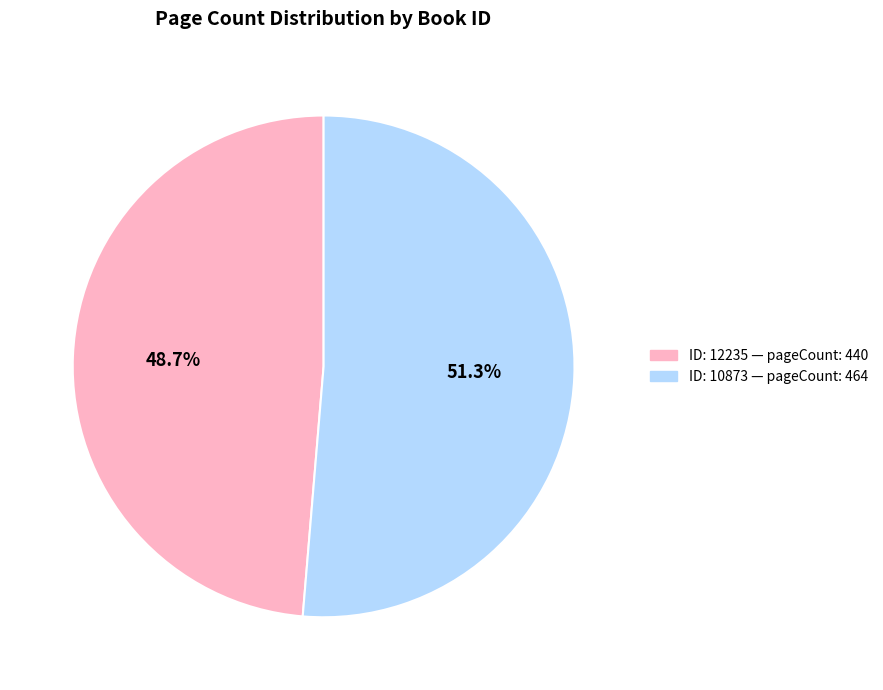

Is there a majority slice in this chart?

Yes